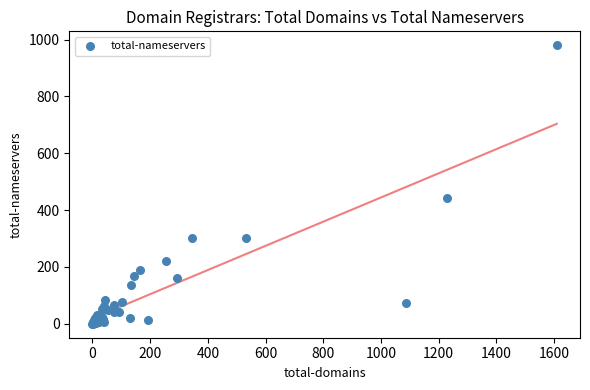

What Y value in the scatter plot is closest to 490?

444